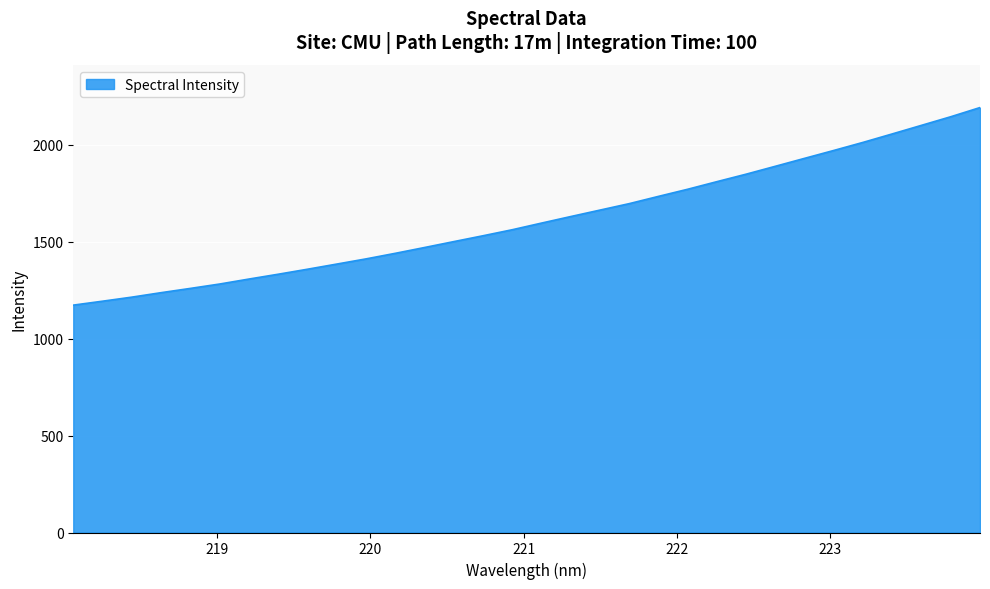

True or false: the data has more than 2 interior local peaks.

False